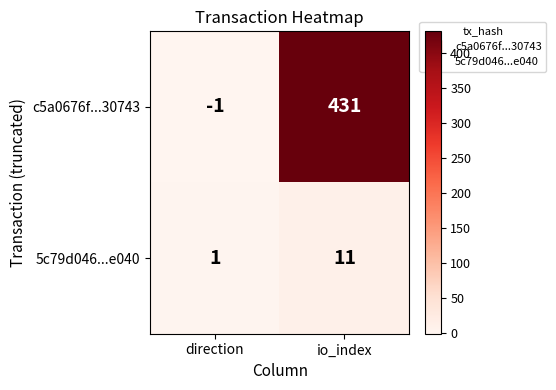

At which category does the chart reach its minimum across all series?

direction